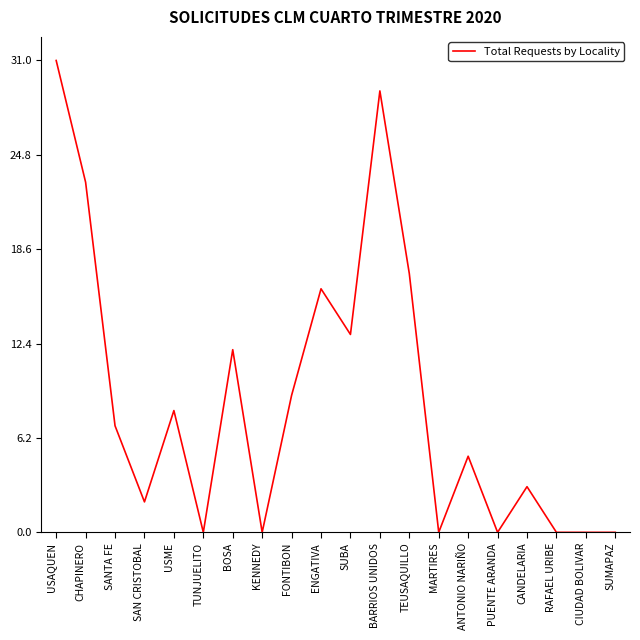

What position from the left is BARRIOS UNIDOS?

12